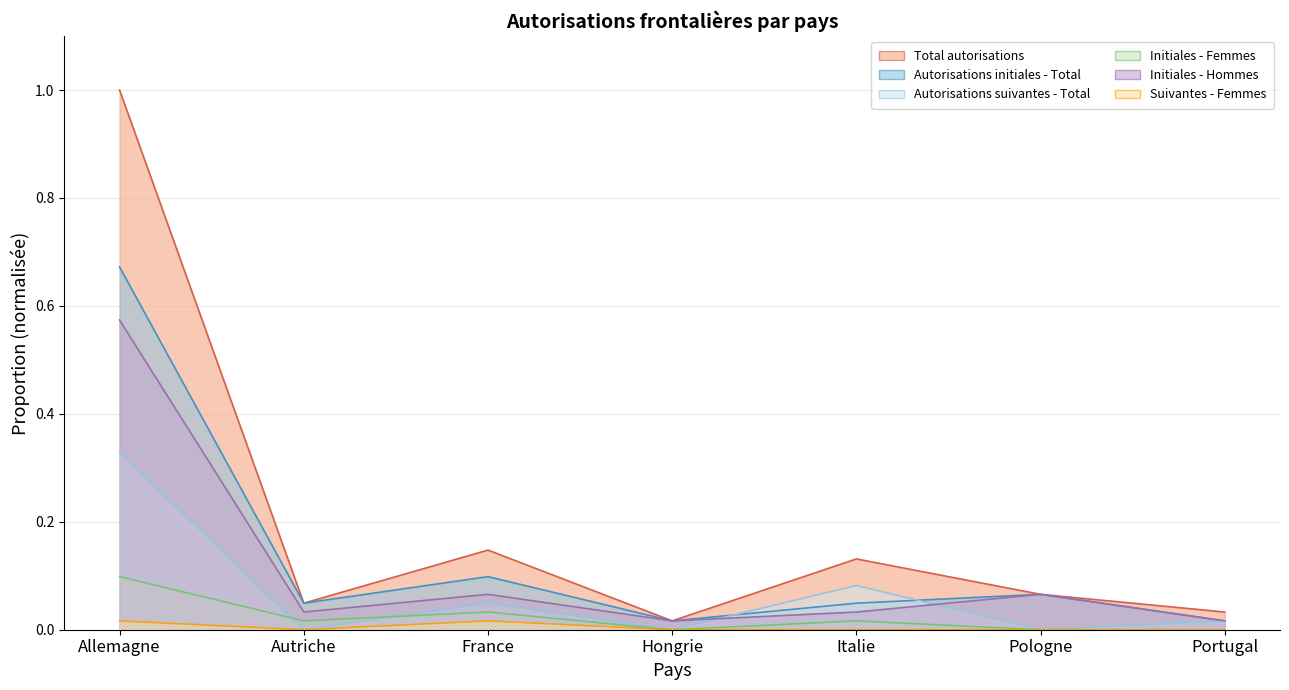

Which category has the lowest value in the Autorisations suivantes - Total series?

Autriche